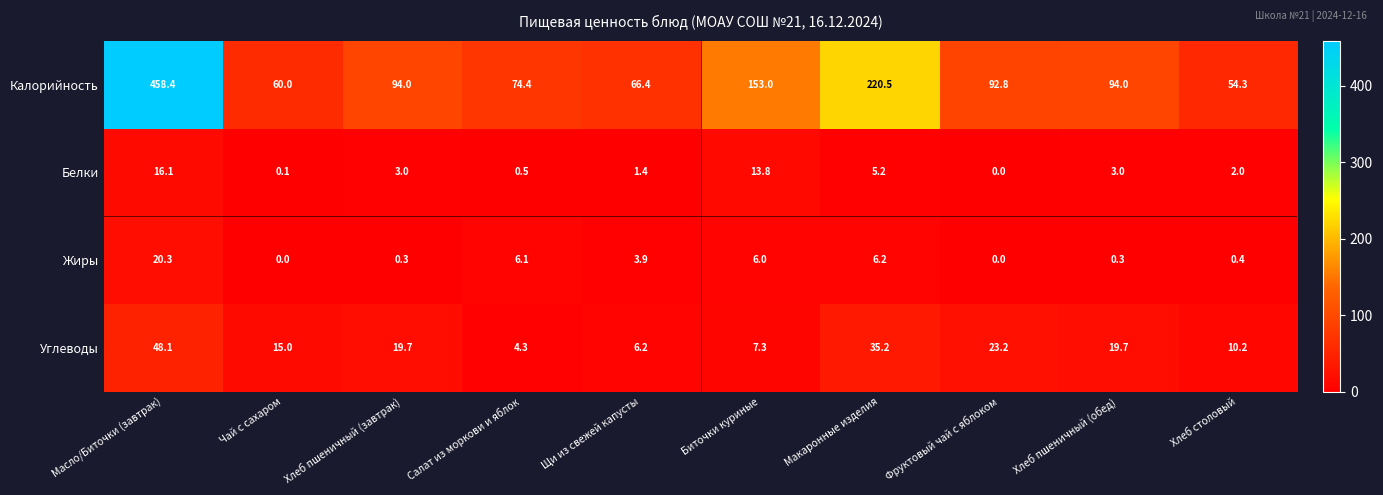

The Углеводы series shows 10.2 at Хлеб столовый. True or false?

True